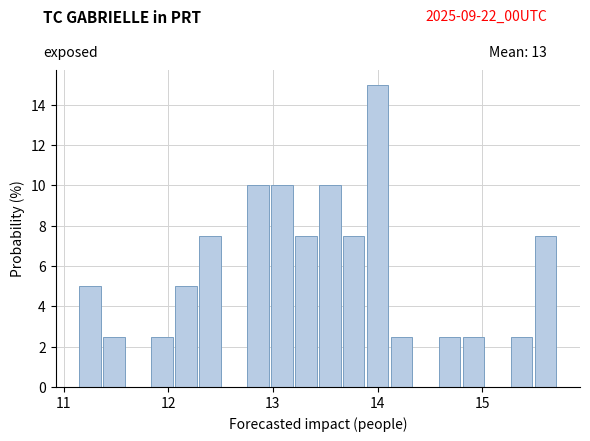

Around what value on the x-axis is the tallest bar? Give the approximate position of its centre, as read against the axis.

14.0